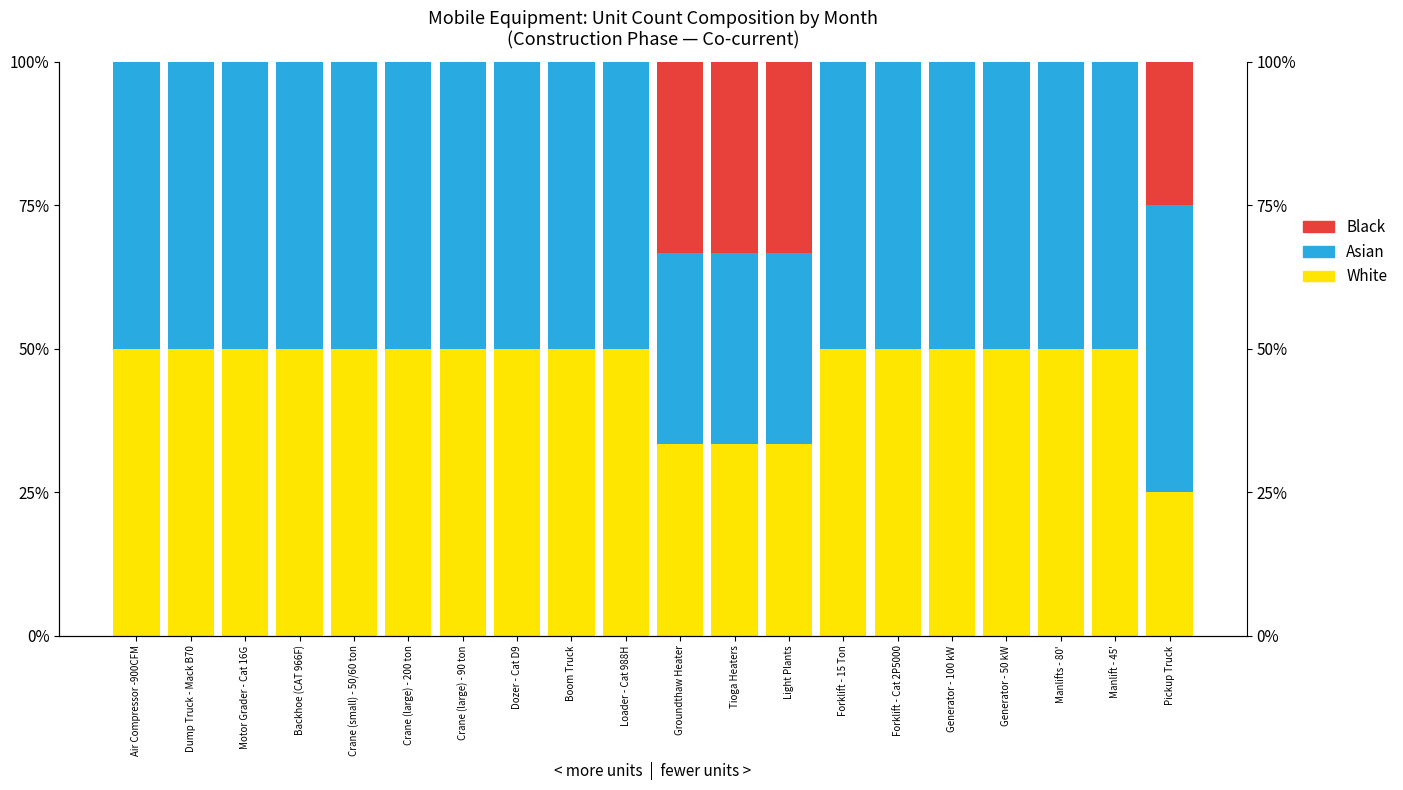

The value of Black at Motor Grader - Cat 16G is -15.9. True or false?

False